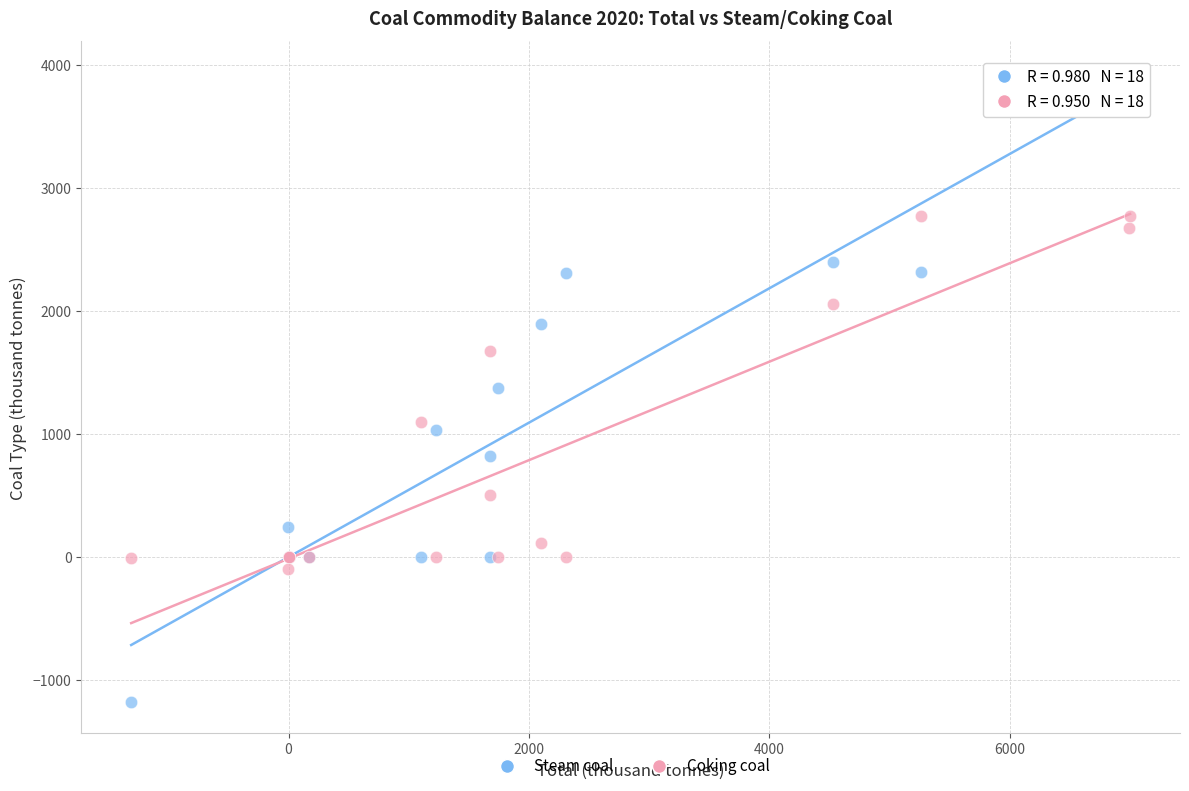

Which series has the largest Y range (max minus min)?

Steam coal